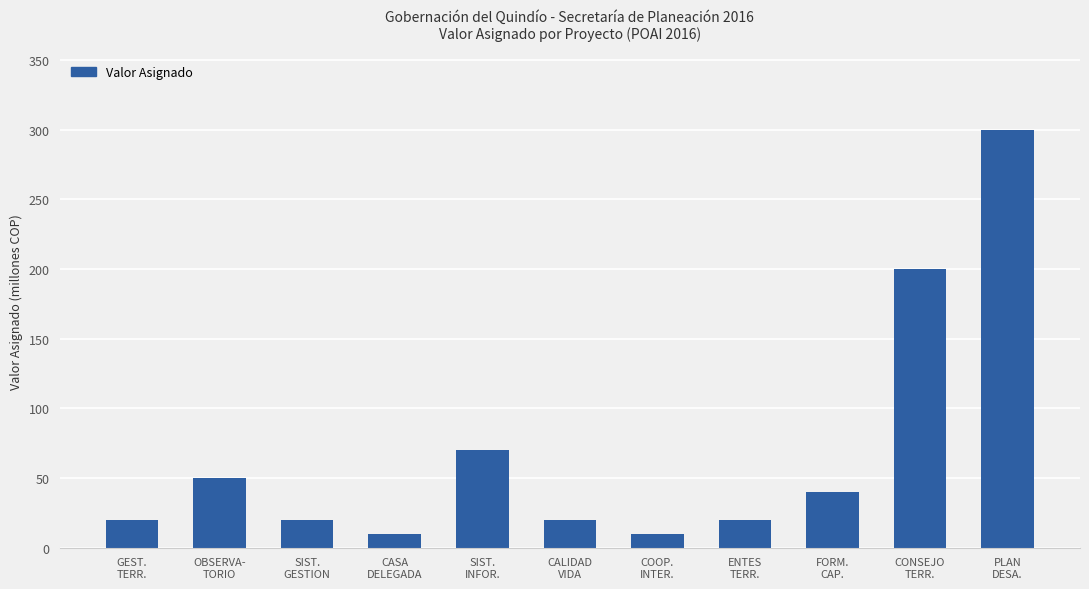

What is the average value?

69